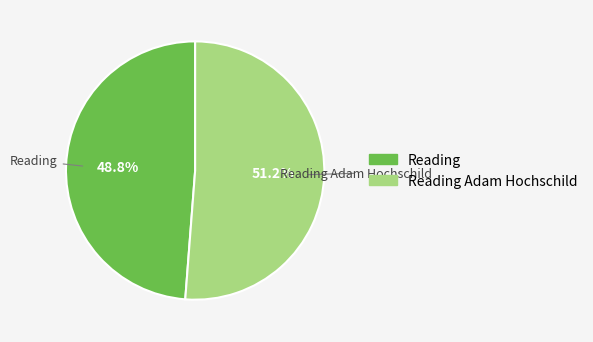

To the nearest percent, what portion does Reading Adam Hochschild represent?

51%